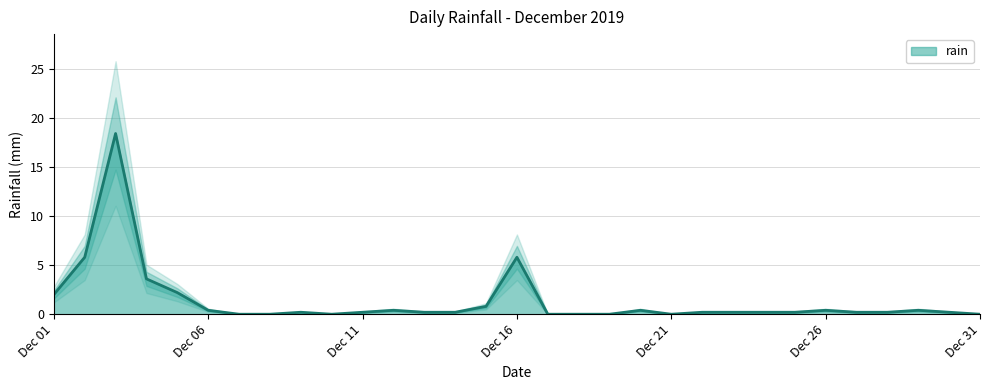

Reading left to right, extract all data points from this chart.

2.0	5.8	18.4	3.6	2.2	0.4	0.0	0.0	0.2	0.0	0.2	0.4	0.2	0.2	0.8	5.8	0.0	0.0	0.0	0.4	0.0	0.2	0.2	0.2	0.2	0.4	0.2	0.2	0.4	0.2	0.0